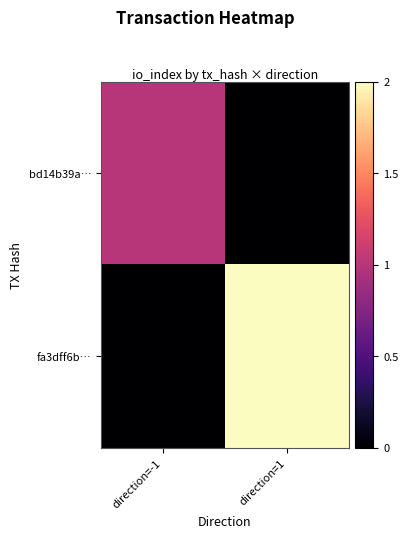

Between direction=-1 and direction=1, which is larger?

direction=-1